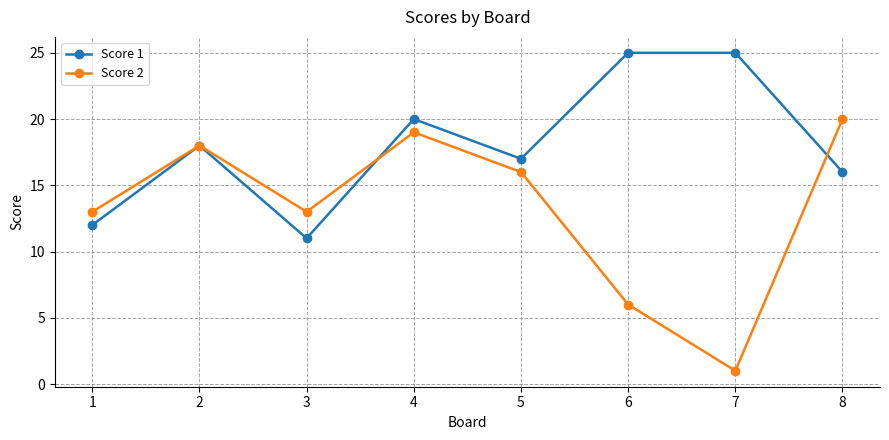

How many categories are shown in the chart?

8